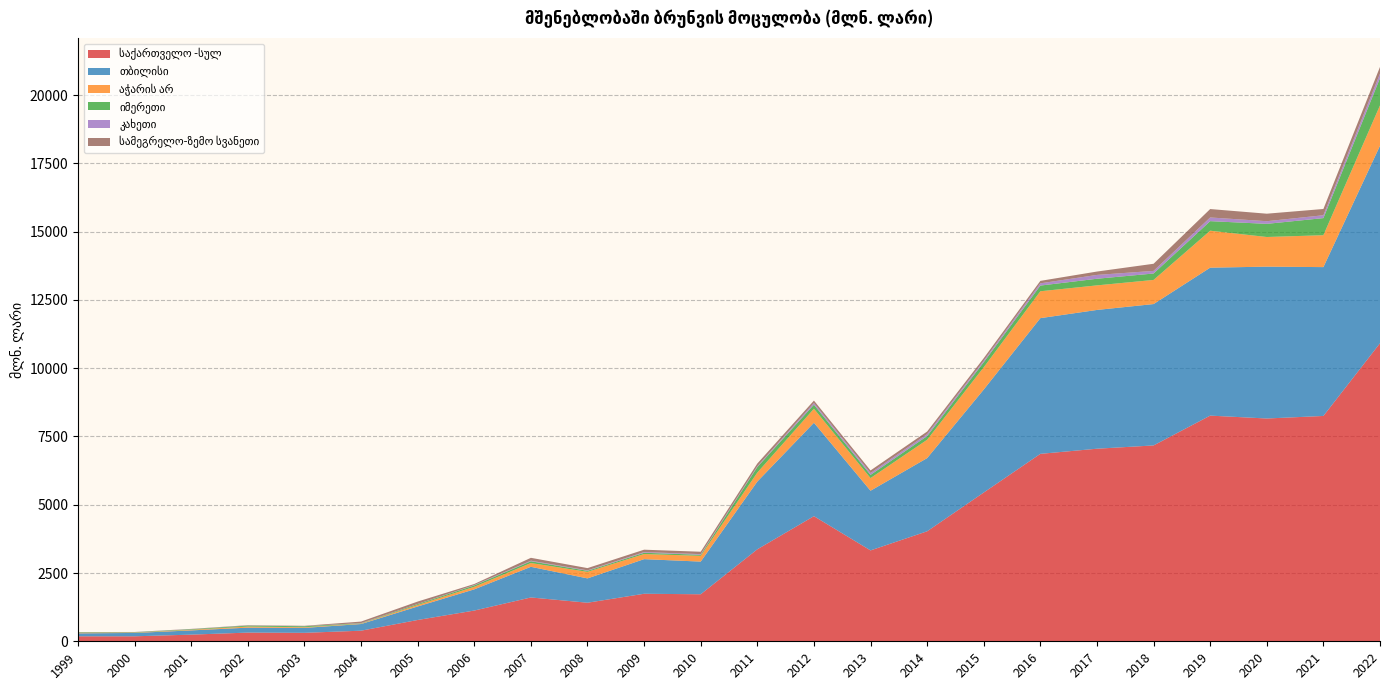

Reading left to right, what are all the values shown in this chart?

საქართველო -სულ: 183.0	182.7	243.8	318.0	309.5	387.9	779.9	1125.5	1604.7	1412.0	1740.2	1721.7	3367.9	4581.1	3327.6	4027.6	5447.1	6863.2	7051.2	7171.3	8263.2	8157.7	8250.7	10913.7
თბილისი: 107.7	122.5	154.8	181.3	180.8	244.2	494.9	776.3	1122.2	891.0	1267.4	1196.3	2480.5	3421.1	2185.2	2680.0	3771.1	4969.3	5081.5	5176.8	5417.4	5560.4	5450.3	7232.2
აჭარის არ: 20.4	11.5	22.4	40.3	24.6	14.4	53.5	94.2	138.1	239.3	186.7	210.6	328.5	512.8	462.9	672.0	815.6	984.2	899.5	883.2	1353.6	1085.4	1168.4	1476.3
იმერეთი: 18.8	14.1	21.2	33.7	35.8	13.2	33.5	50.1	65.1	38.1	46.9	39.2	203.1	147.8	117.2	134.7	184.8	208.4	242.8	235.6	349.9	481.3	625.9	999.7
კახეთი: 2.4	2.9	4.8	5.7	4.3	6.7	4.9	14.2	20.7	17.3	25.4	23.6	28.1	61.5	68.9	72.5	57.9	82.5	140.2	95.5	134.9	97.5	105.2	165.5
სამეგრელო-ზემო სვანეთი: 6.2	7.3	7.2	11.0	11.8	55.6	88.1	37.4	105.7	82.1	87.3	87.7	101.1	89.7	93.6	93.7	90.8	89.4	123.3	261.0	307.9	274.6	228.9	242.8